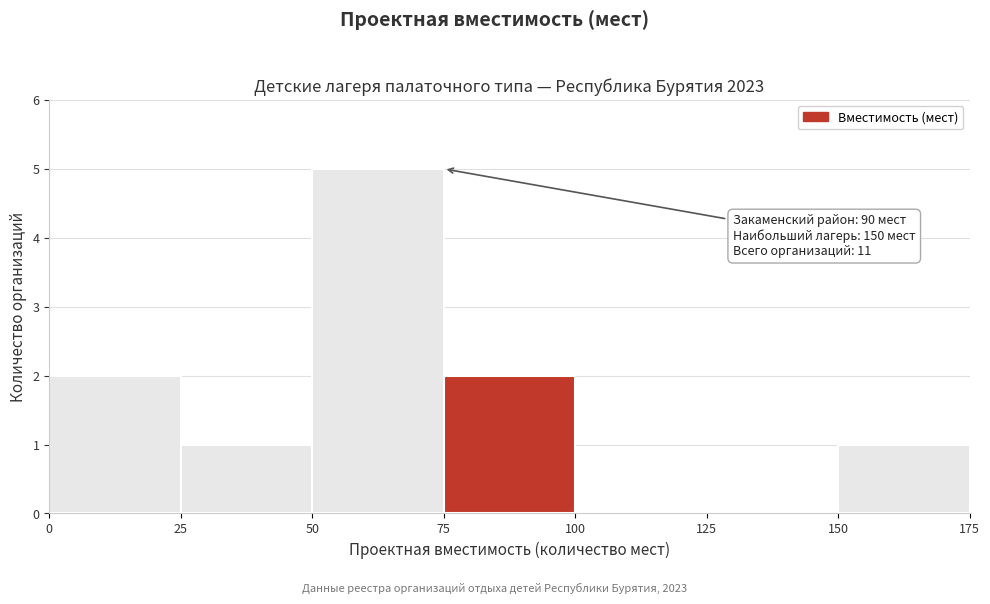

Over which range of the x-axis is the bar tallest?

50 to 75